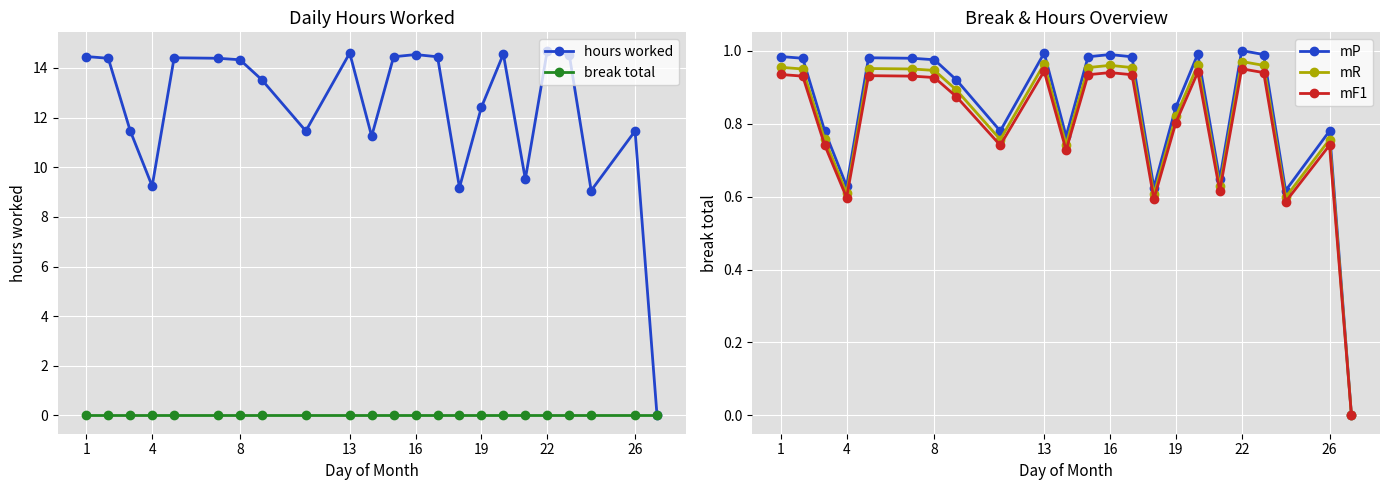

What is the highest value of the hours worked series?

14.7